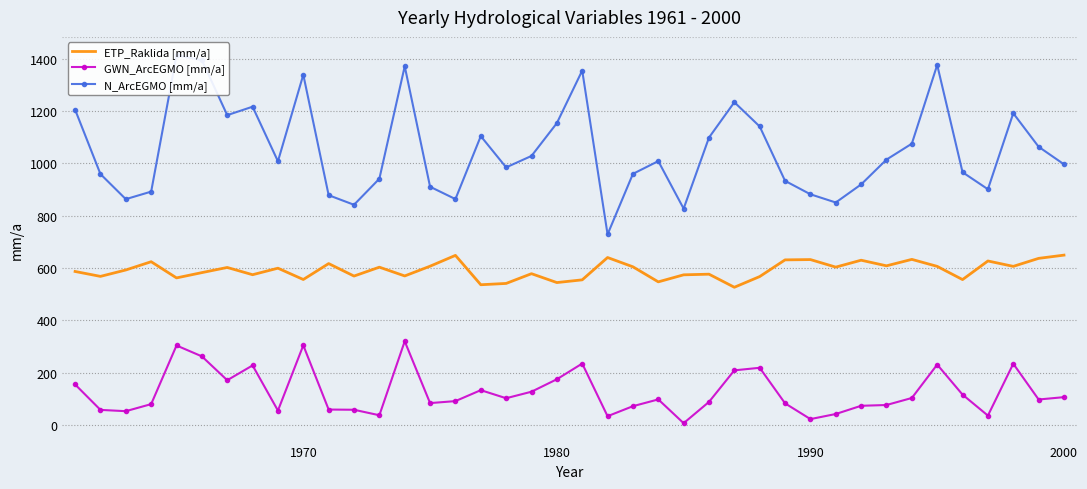

Which series has the largest total across all categories?

N_ArcEGMO [mm/a]